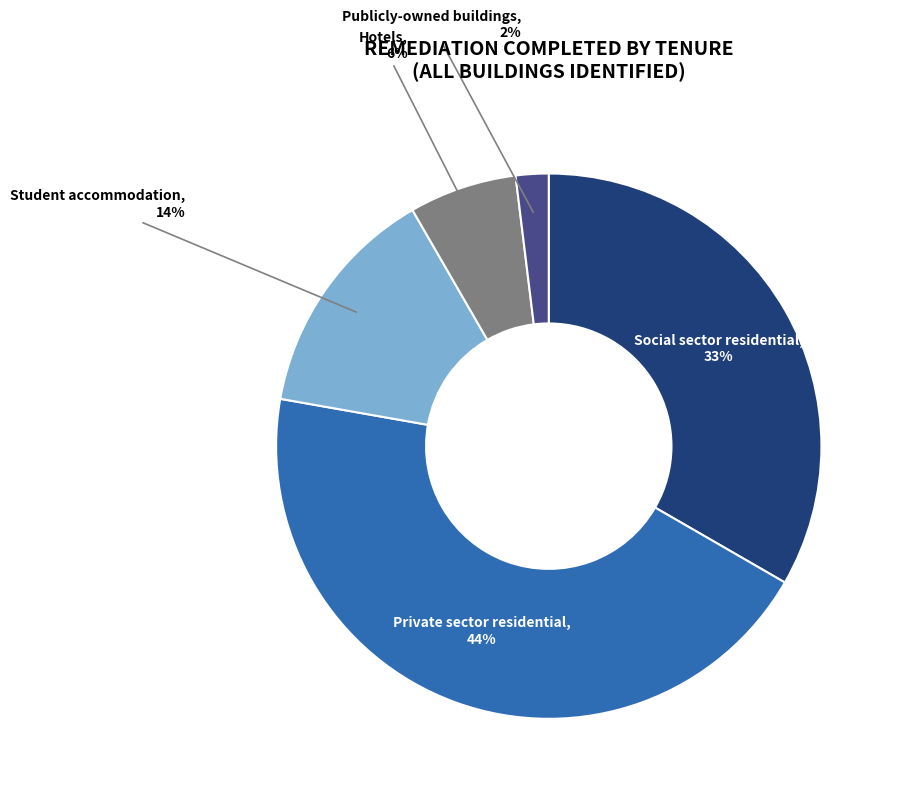

To the nearest percent, what is the difference between the Student accommodation and Publicly-owned buildings slice percentages?

12%